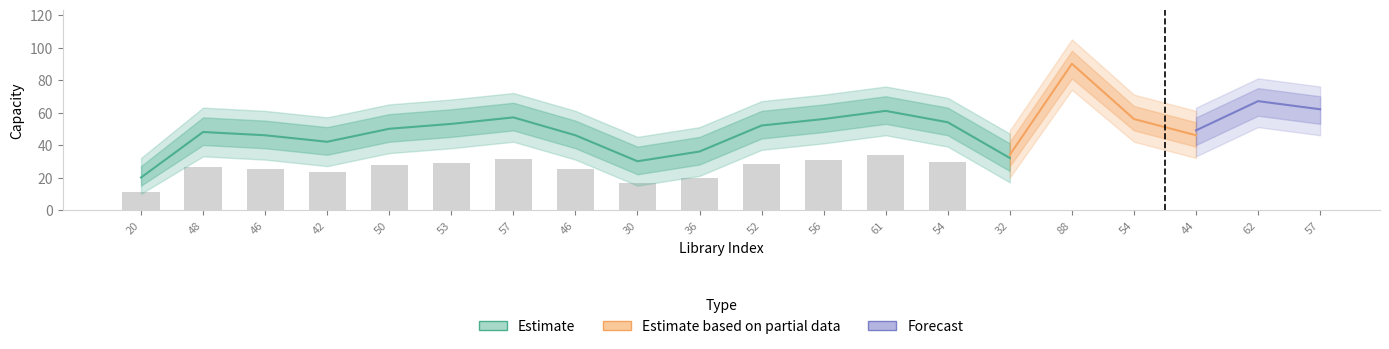

What are all the series names shown in the legend?

Estimate, Estimate based on partial data, Forecast